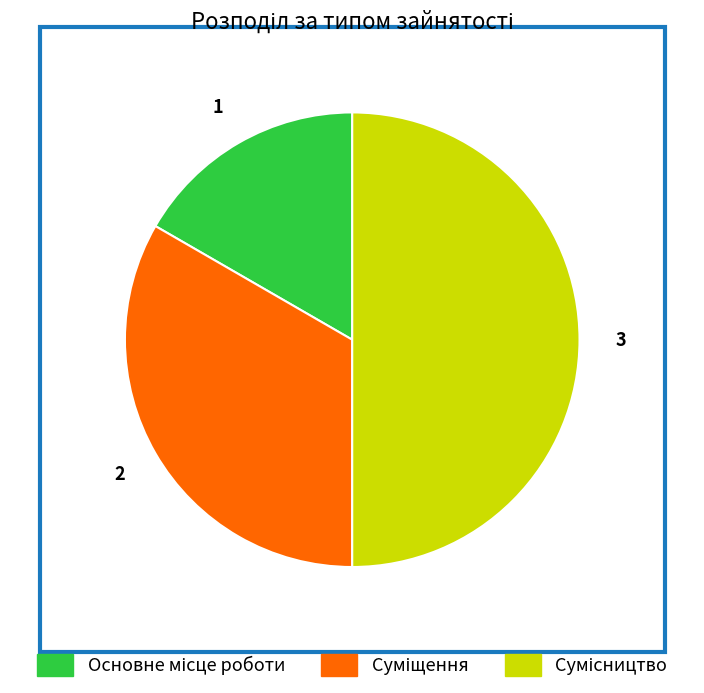

What portion of the pie excludes Суміщення?

66.7%